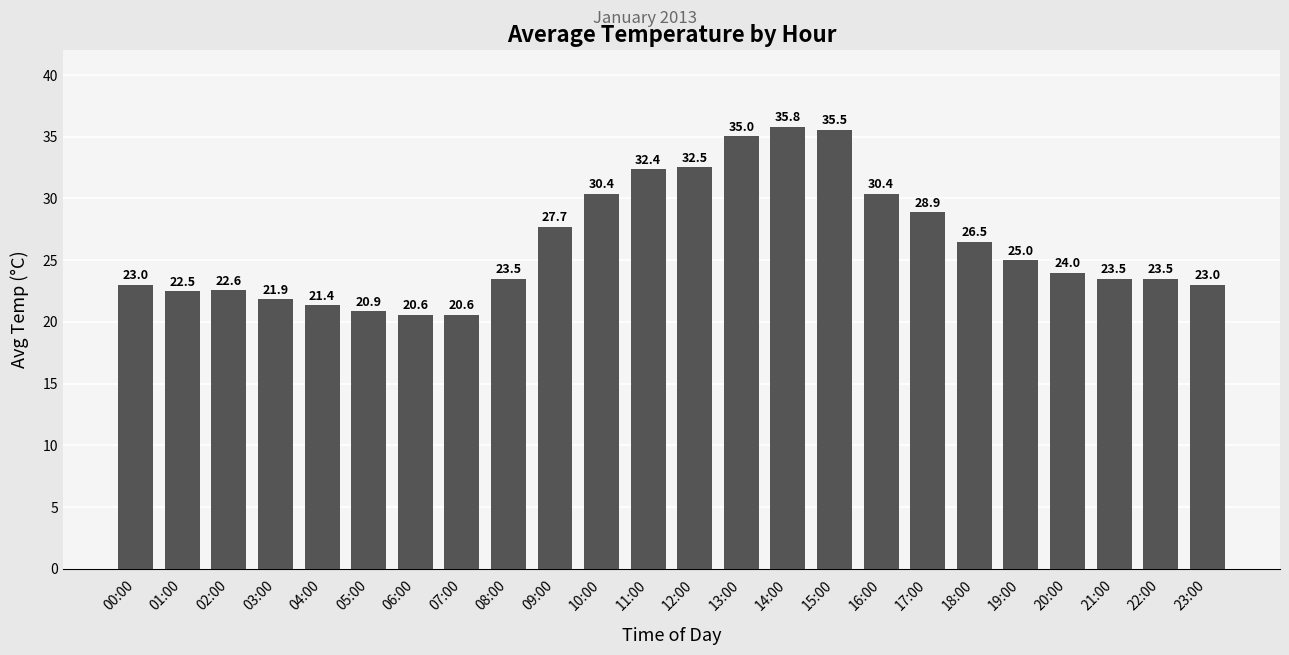

At which label does the data first exceed 24?

09:00